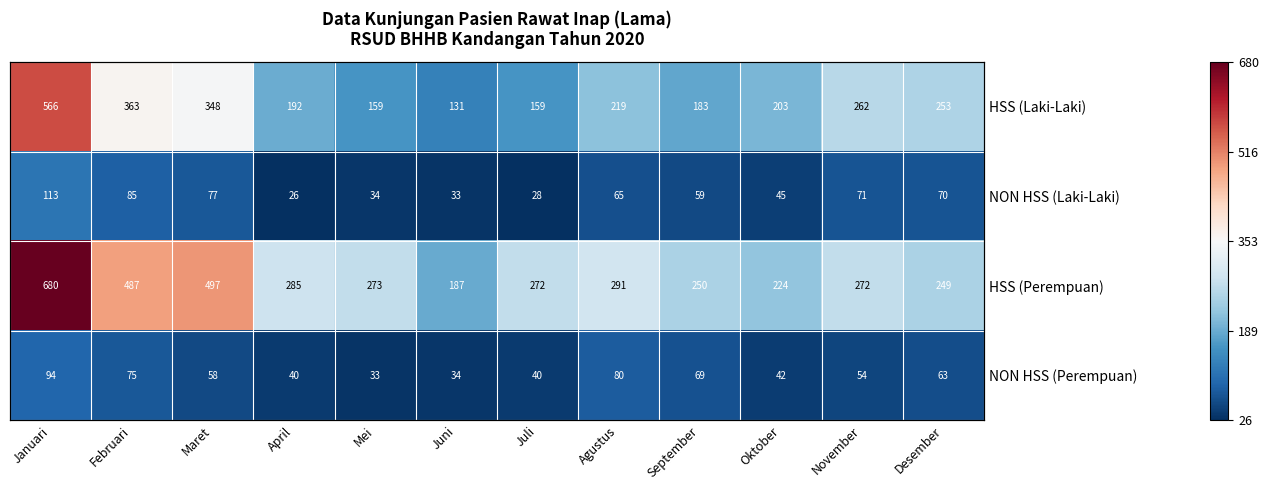

Which label corresponds to the smallest value in the chart?

April